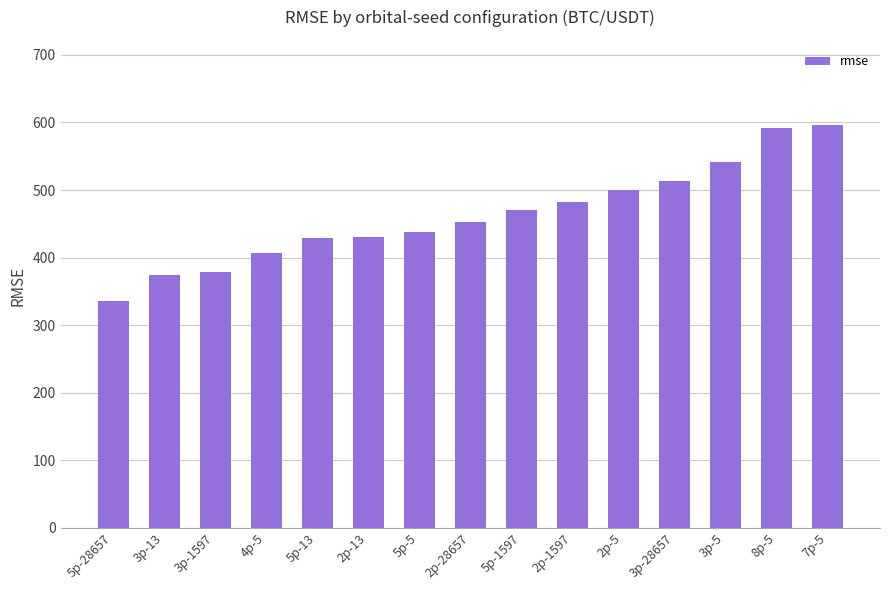

How many bars are there in total?

15